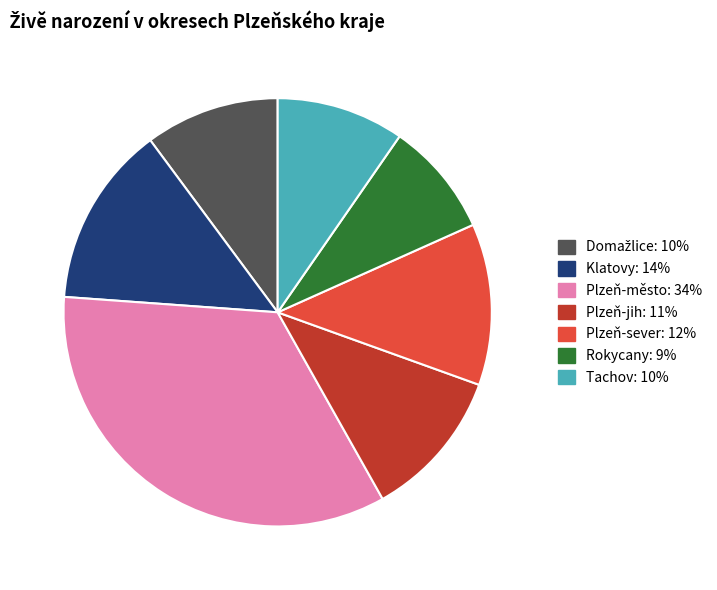

Is it true that Plzeň-město is 34% of the pie?

True